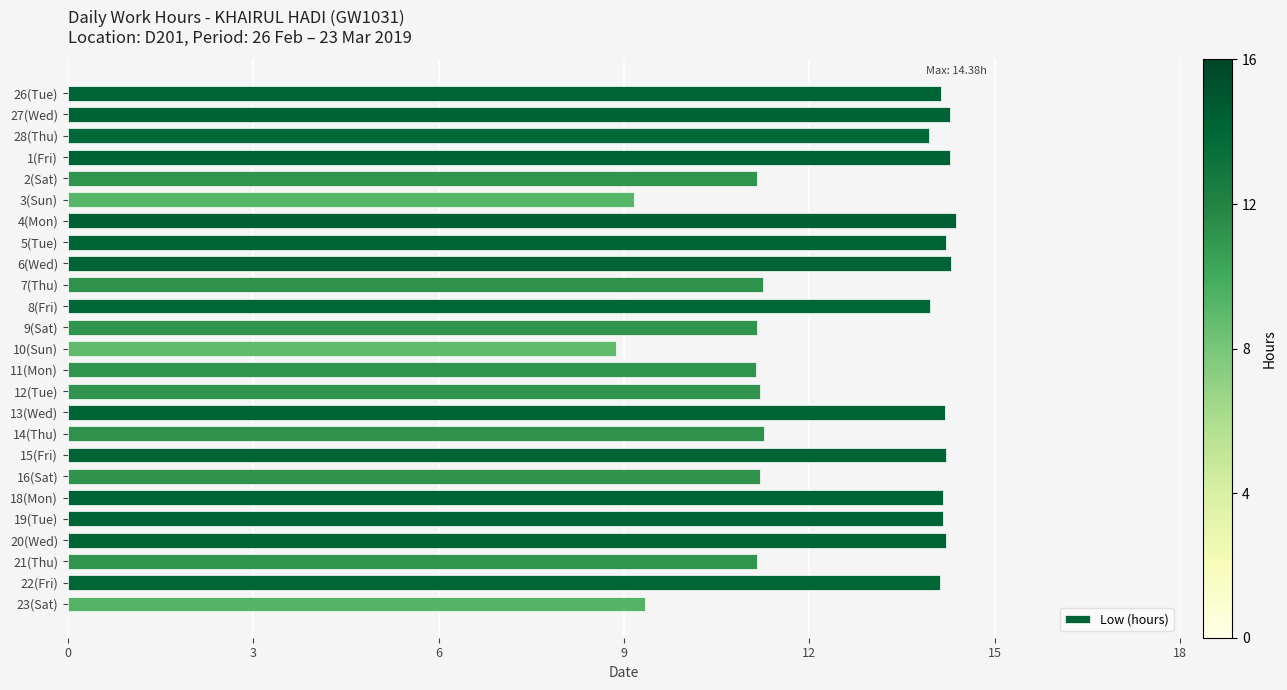

What is the maximum value shown in the chart?

14.4